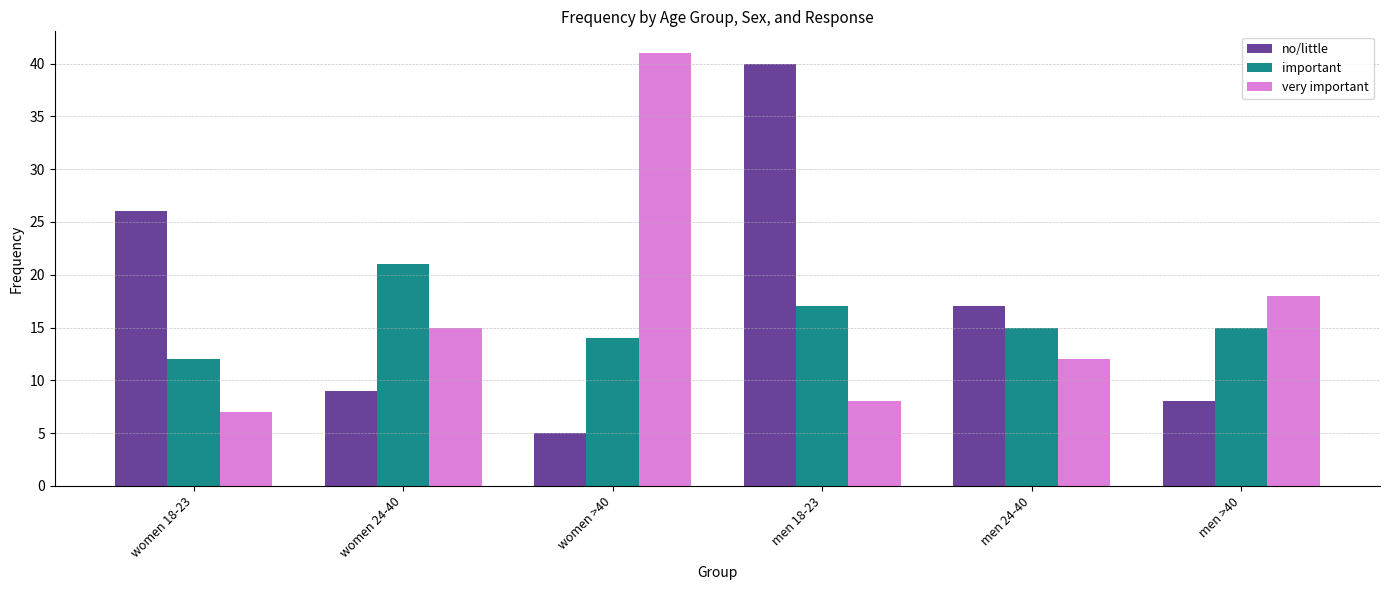

True or false: important has a value of 12 at women 18-23.

True